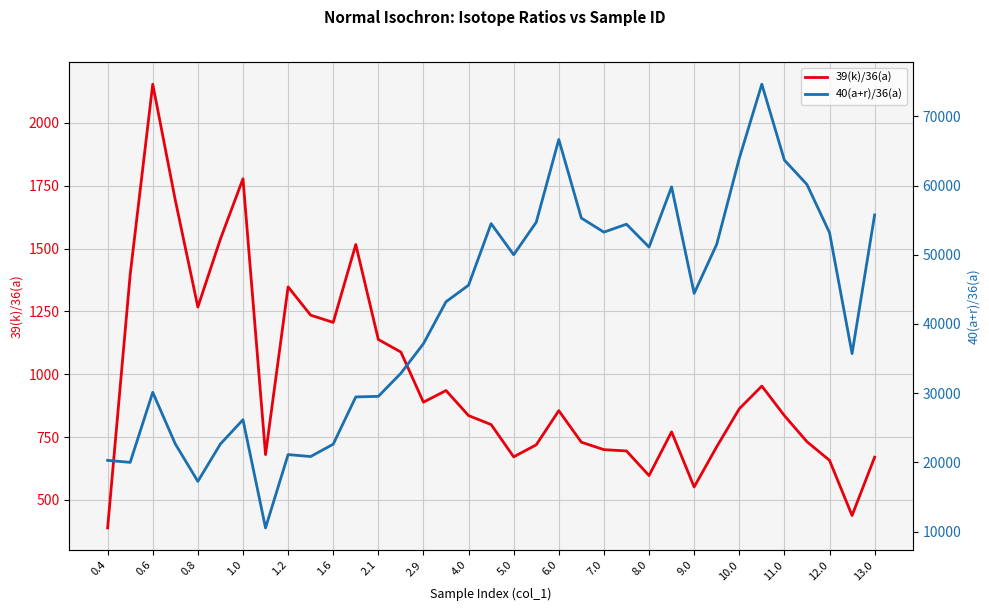

What is the lowest value of the 39(k)/36(a) series?

388.8